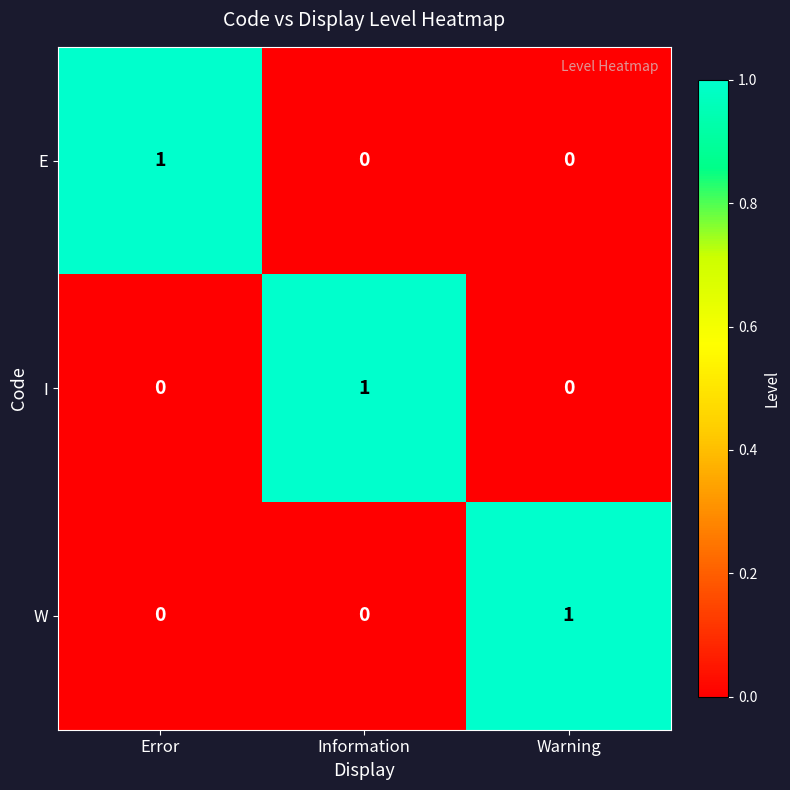

Reading left to right, list all the values displayed in this chart.

E: 1	0	0
I: 0	1	0
W: 0	0	1